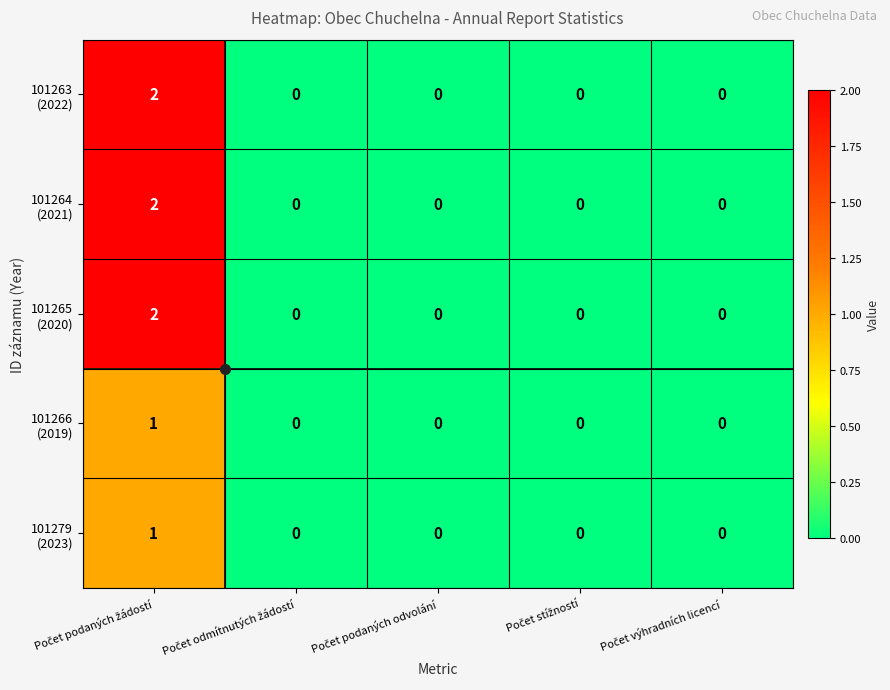

How many data points does each series have?

5